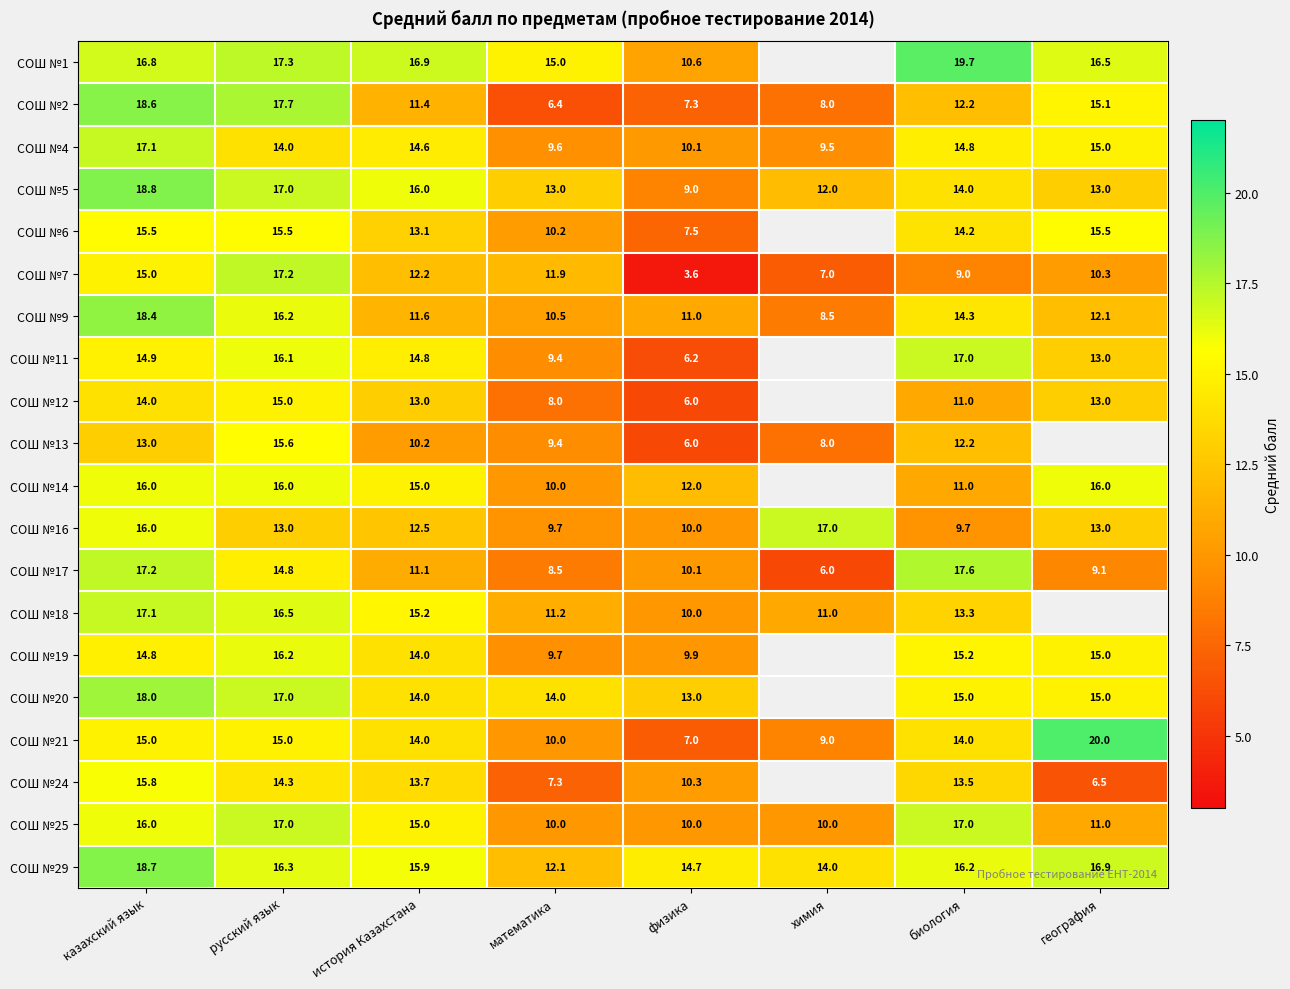

The СОШ №9 series shows 1.9 at химия. True or false?

False